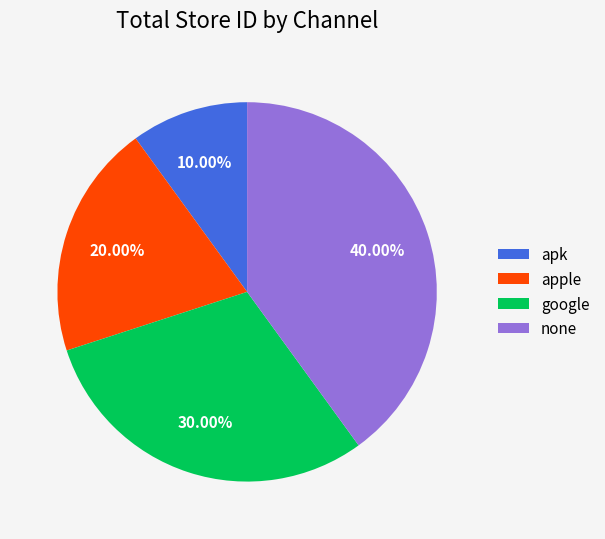

How many segments does this pie chart have?

4